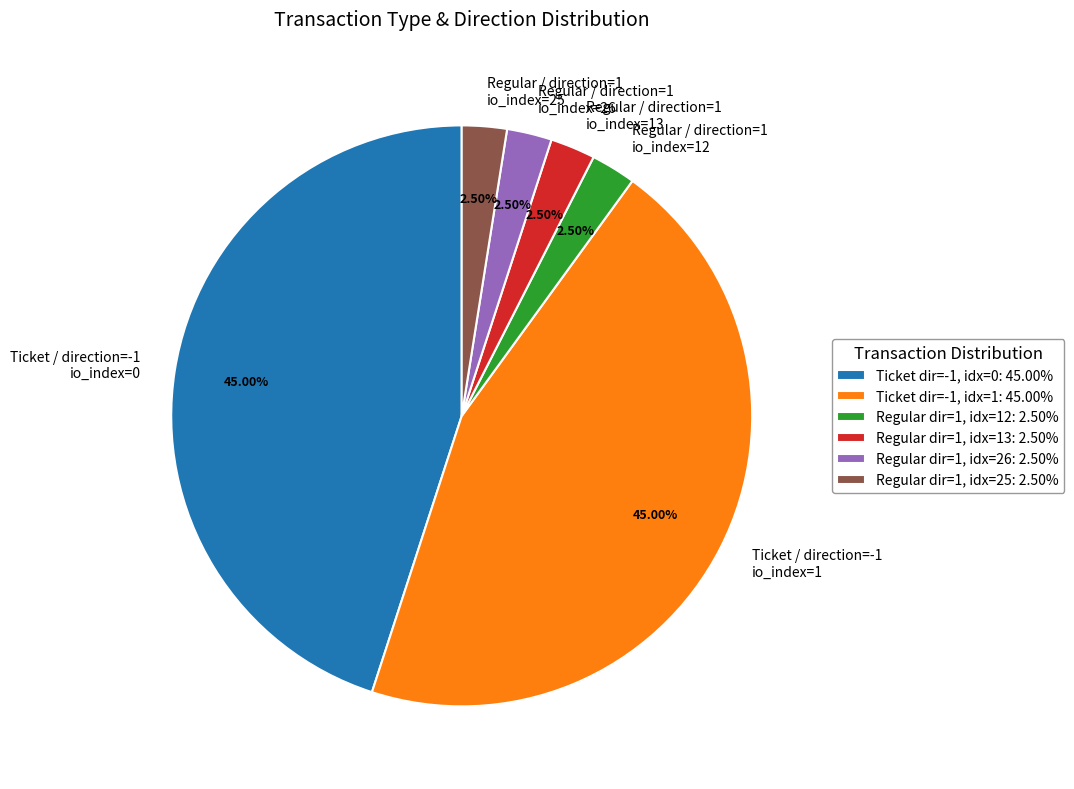

How many slices are in this pie chart?

6